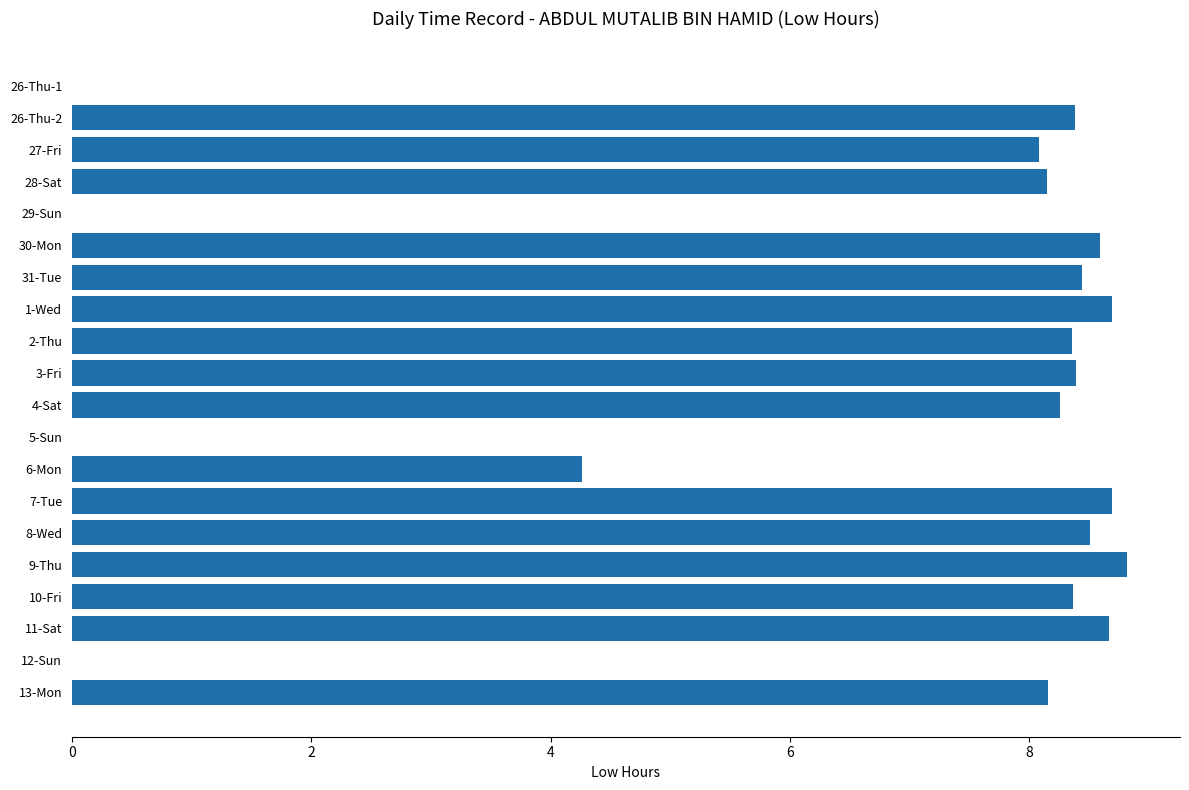

What is the change in value from 5-Sun to 7-Tue?

+8.7